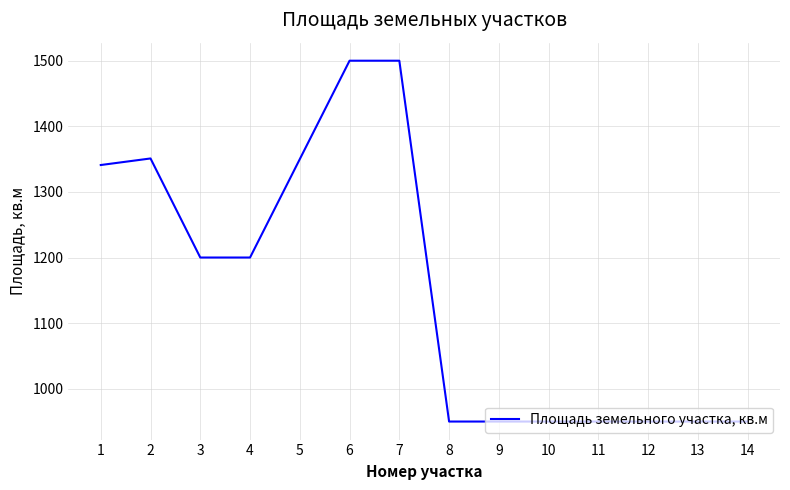

What is the smallest value displayed?

950